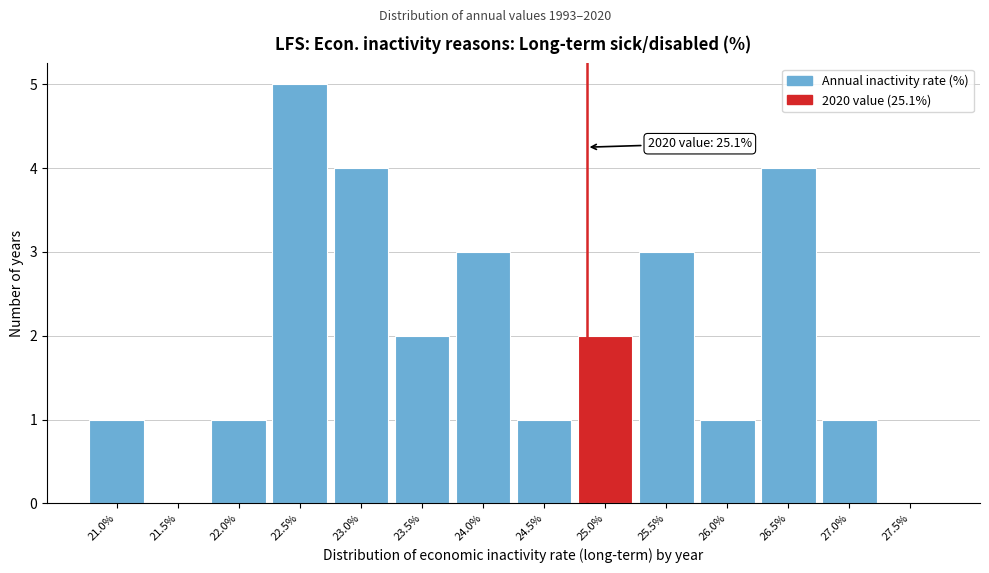

Reading left to right, extract all data points from this chart.

21.0%=1	21.5%=0	22.0%=1	22.5%=5	23.0%=4	23.5%=2	24.0%=3	24.5%=1	25.0%=2	25.5%=3	26.0%=1	26.5%=4	27.0%=1	27.5%=0